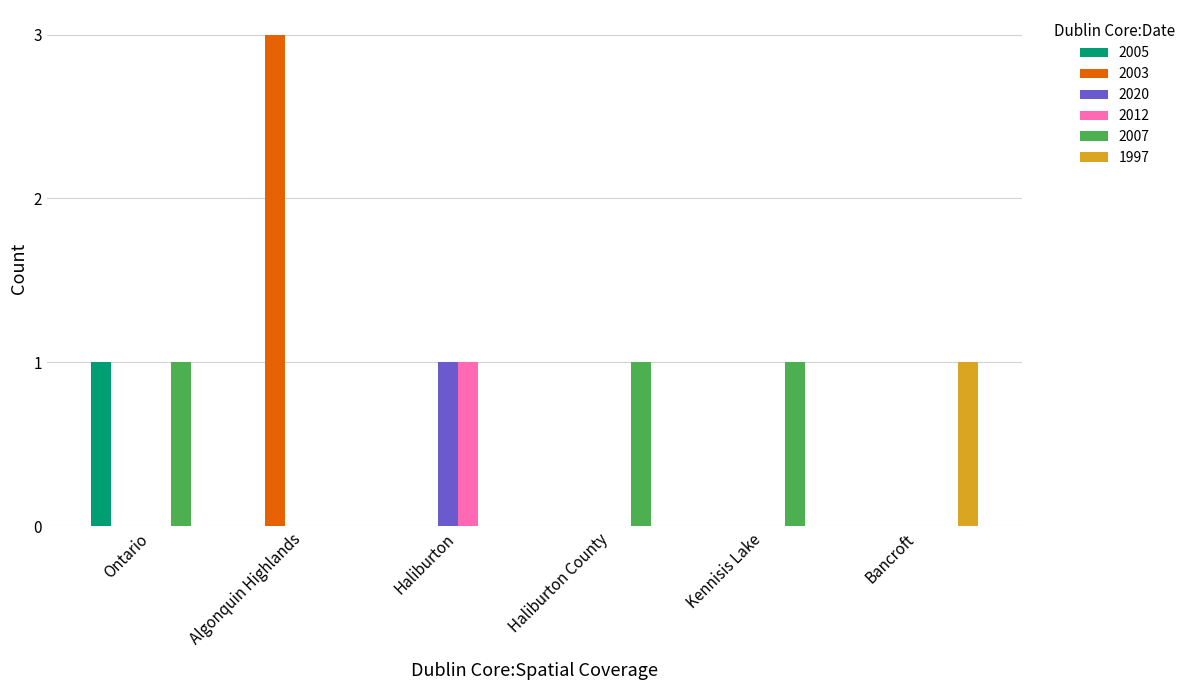

At which category is the sum across all series the highest?

Algonquin Highlands